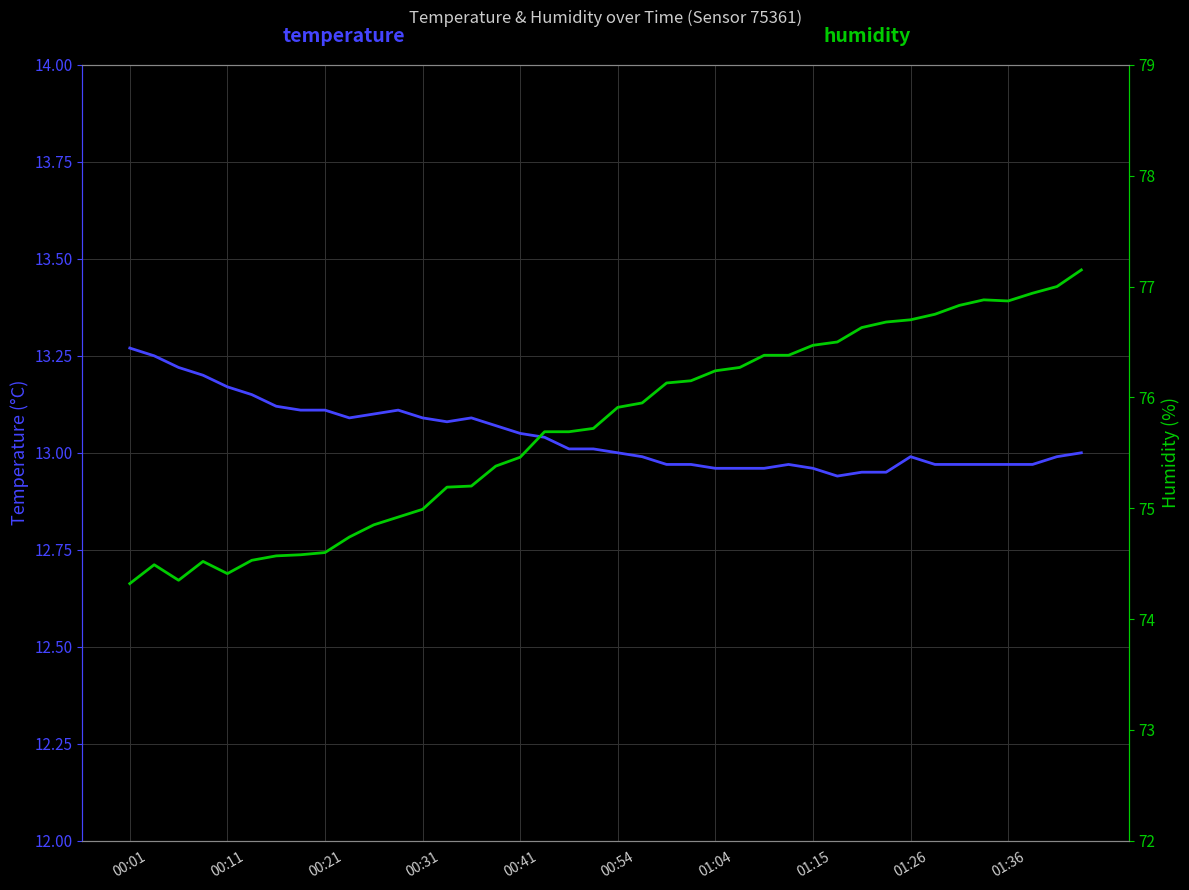

Is it true that humidity equals 75.2 at 13?

True